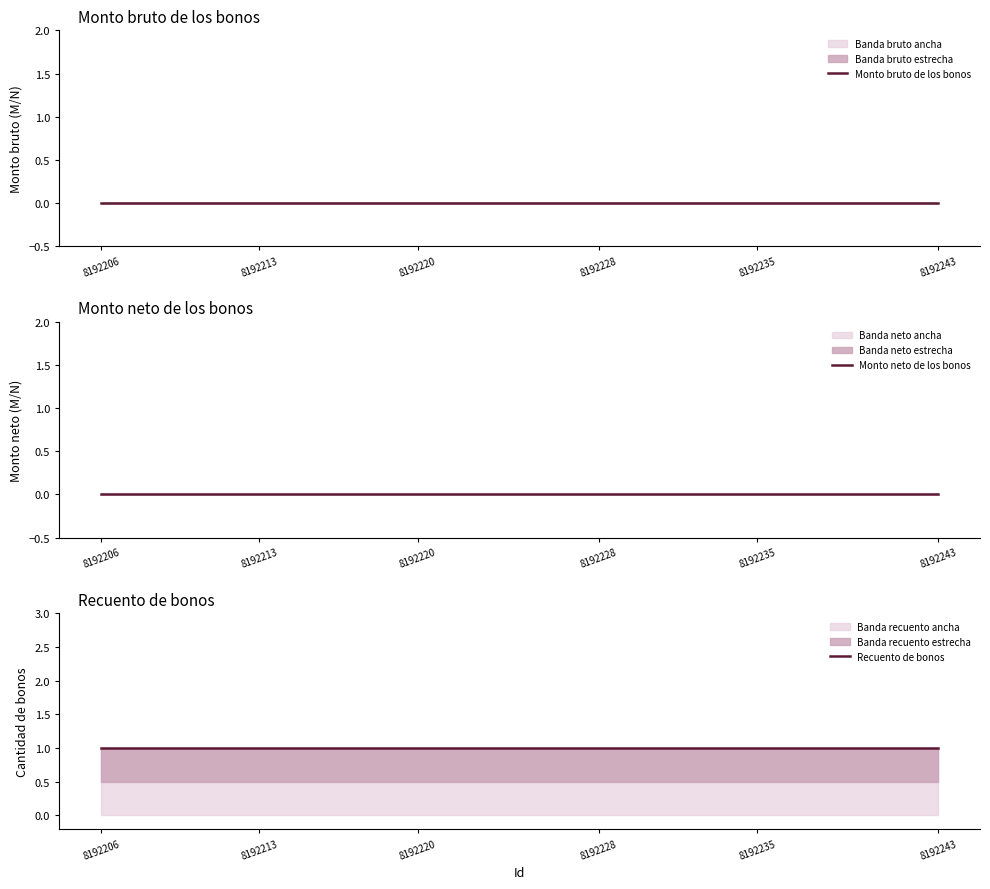

At which label does Monto neto de los bonos reach its minimum?

8192206